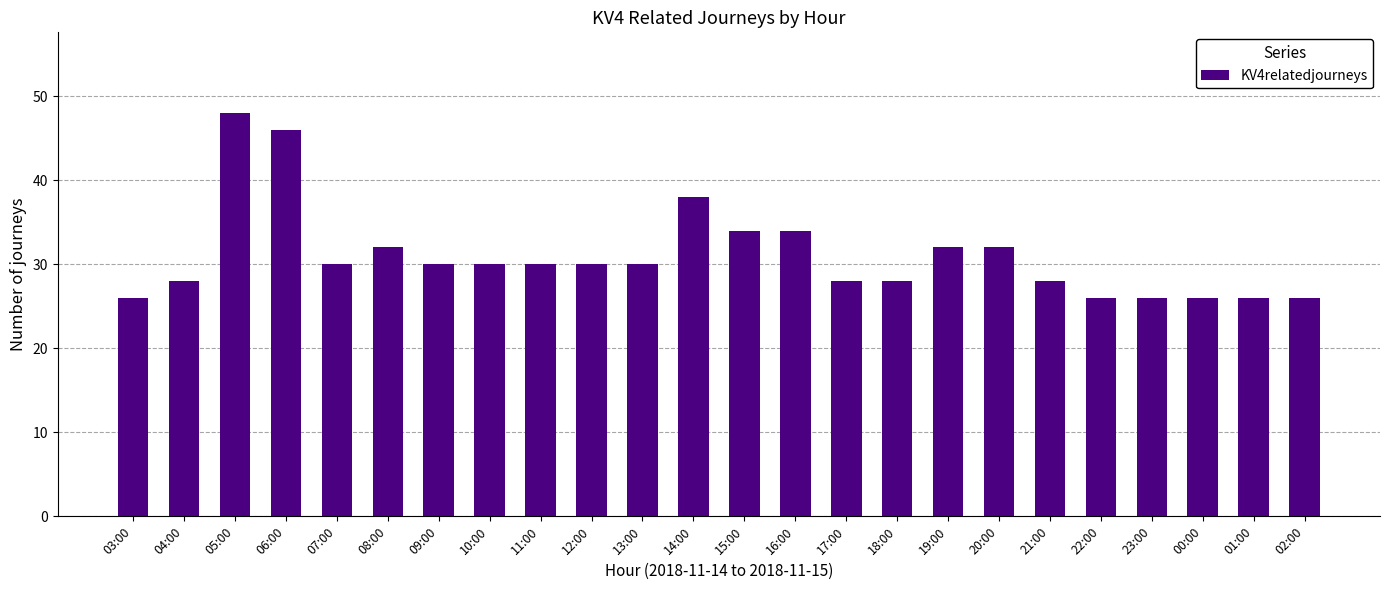

What is the average value?

31